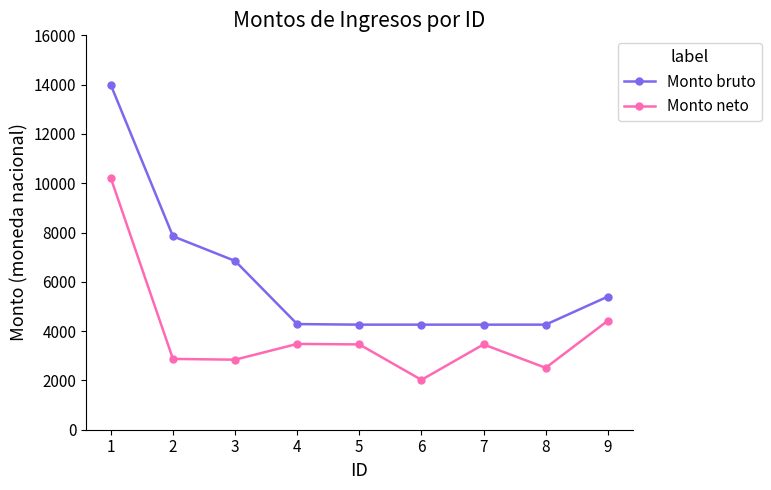

How many lines are shown in the chart?

2